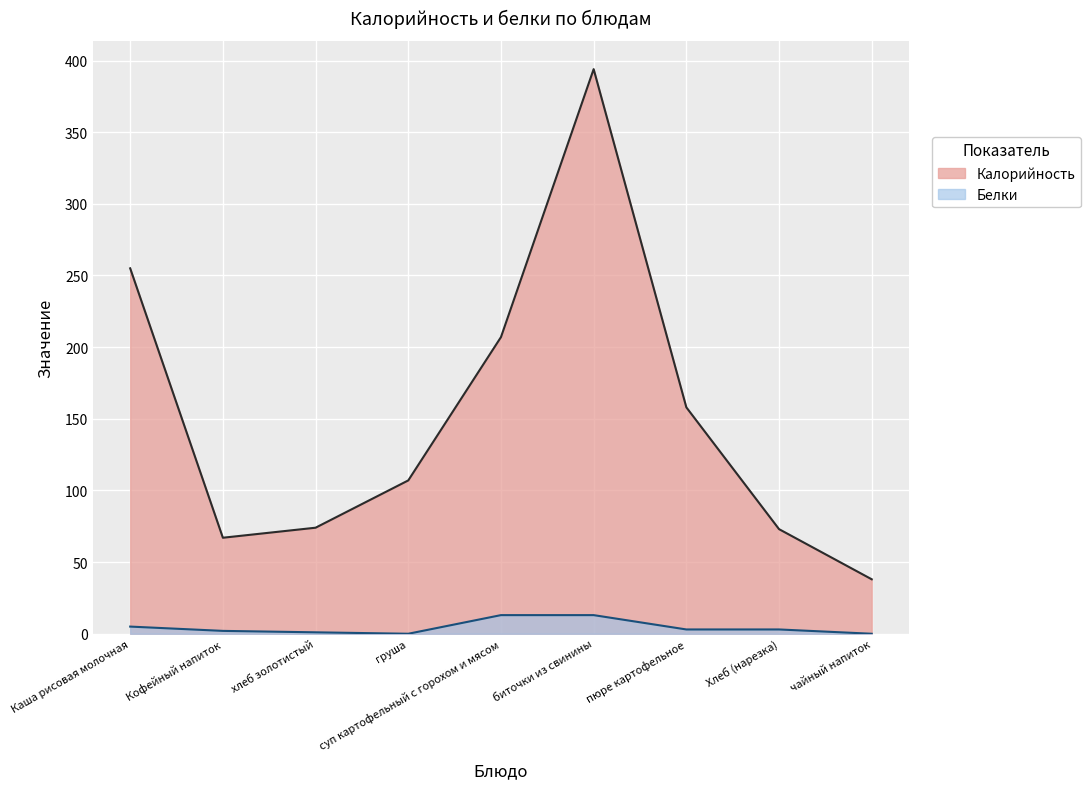

The Белки series shows 3 at Хлеб (нарезка). True or false?

True